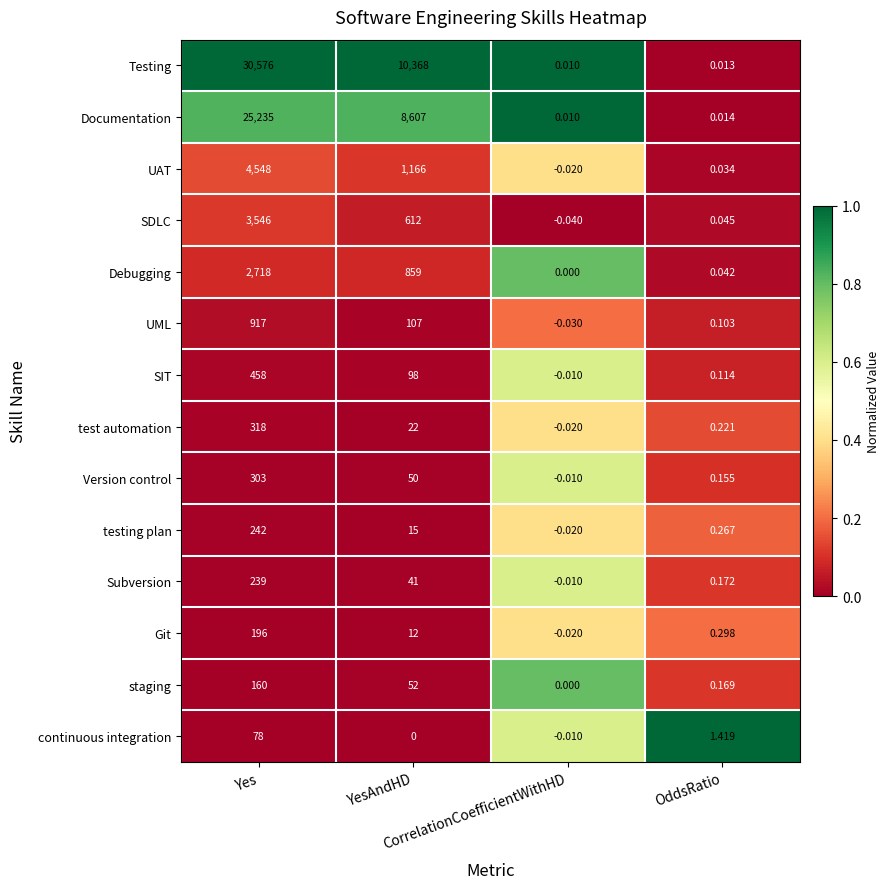

Which series has the largest range (max minus min)?

Testing